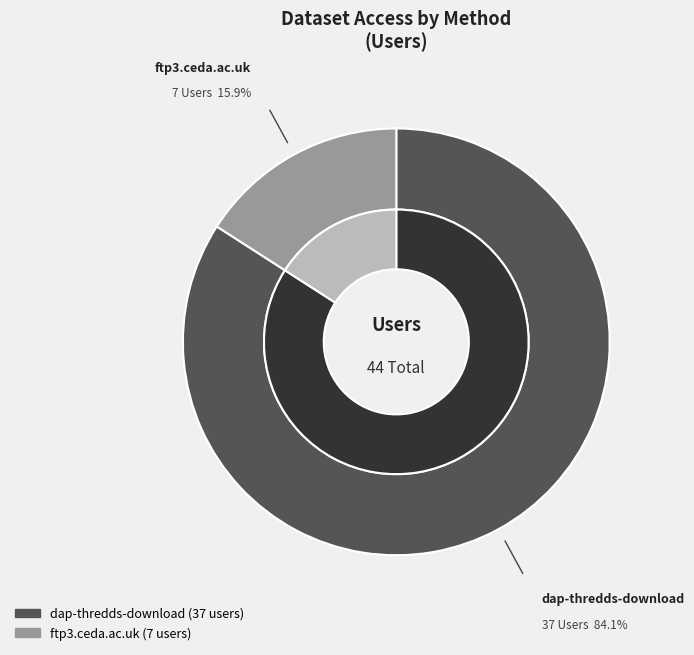

Which slice is the largest?

dap-thredds-download